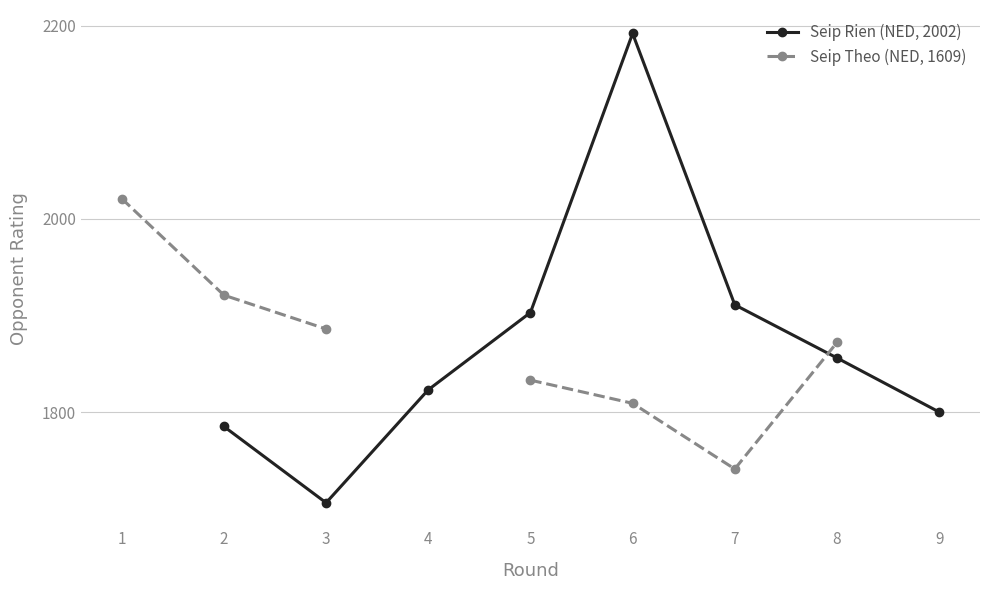

Rank the series at 3 from lowest to highest value.

Seip Rien (NED, 2002), Seip Theo (NED, 1609)